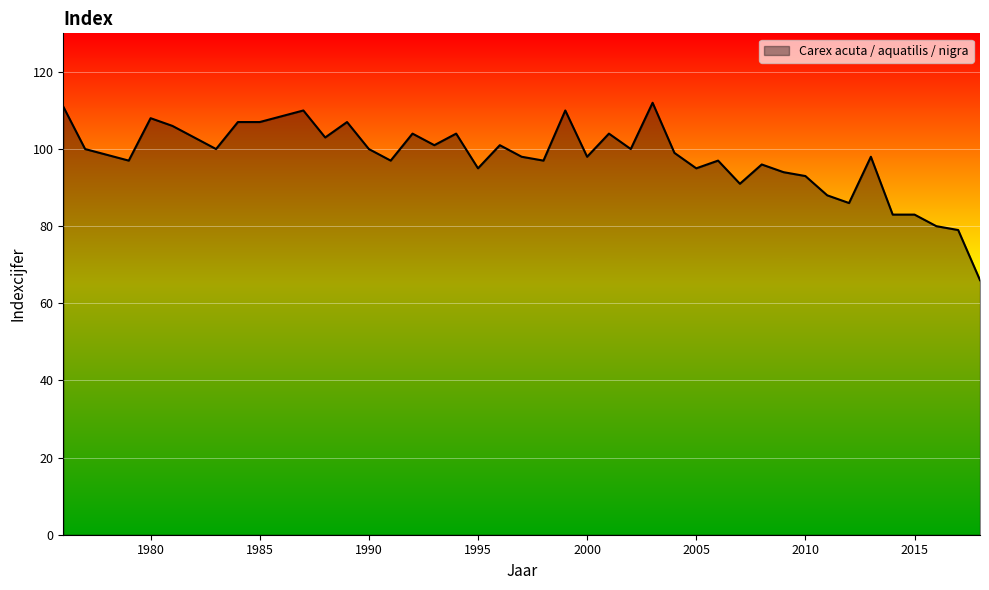

How many lines are shown in the chart?

1